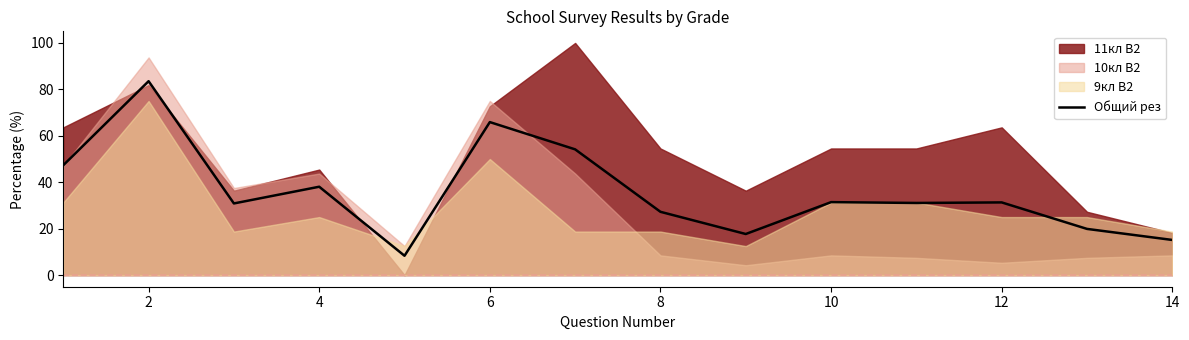

The value of Общий рез at 14 is 4.7. True or false?

False